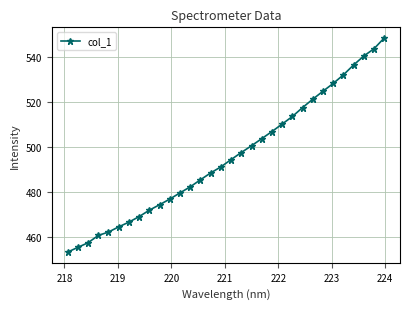

What is the sum of all values?

15858.4